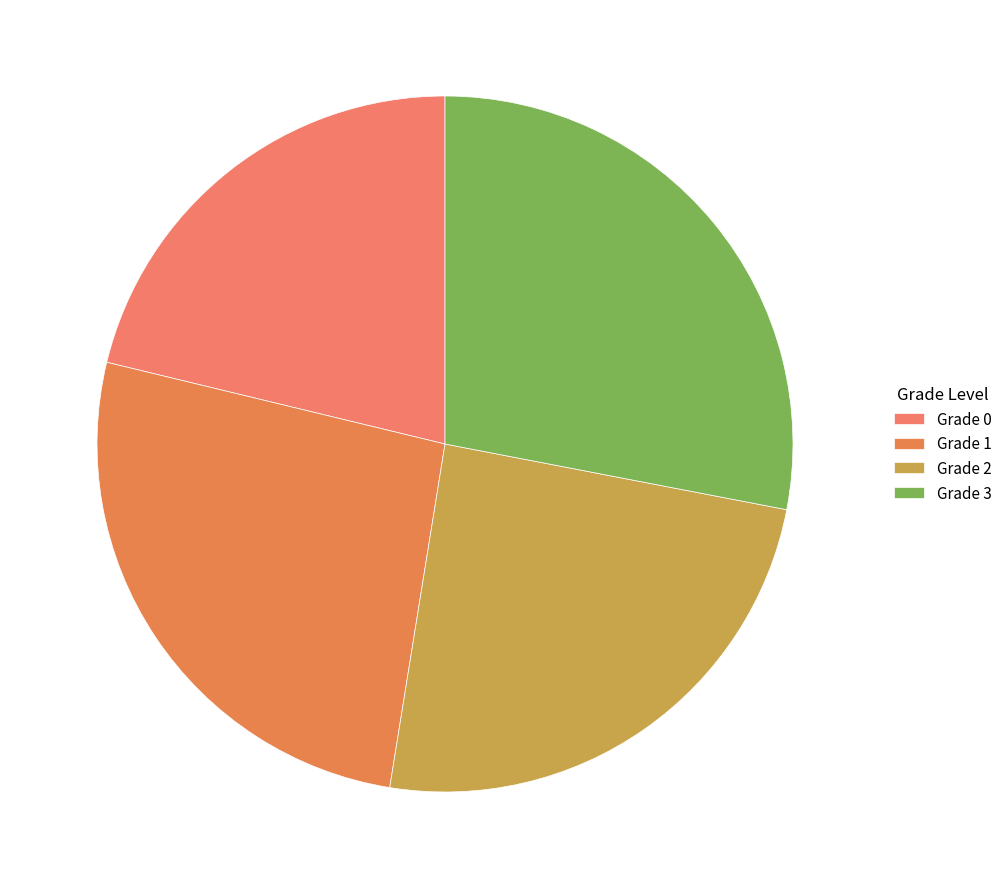

Combined, do Grade 1 and Grade 2 account for over 50%?

Yes